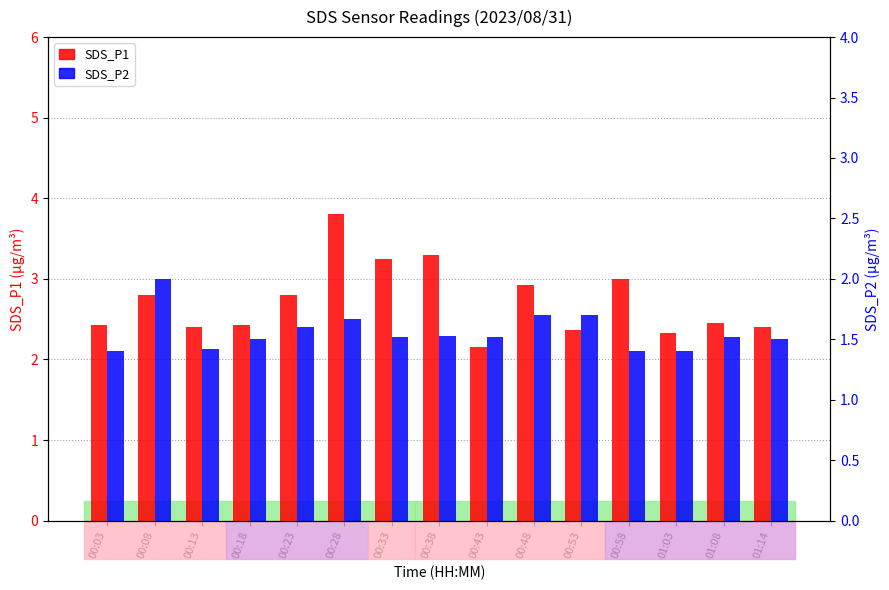

What is the sum of all SDS_P2 values?

23.4